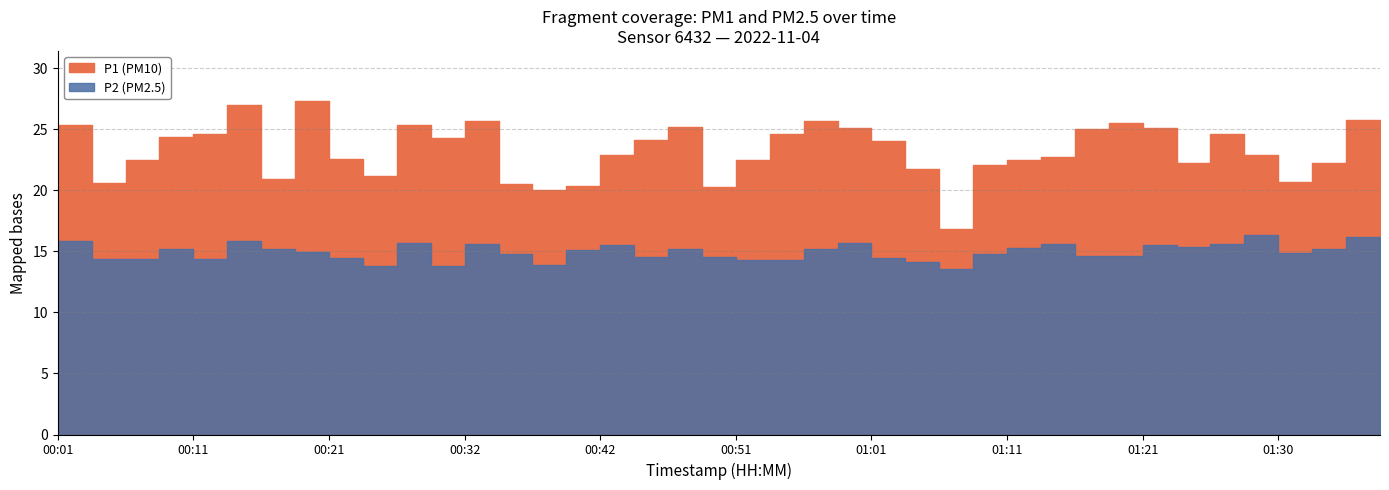

Is it true that P1 equals 35.4 at 01:26?

False